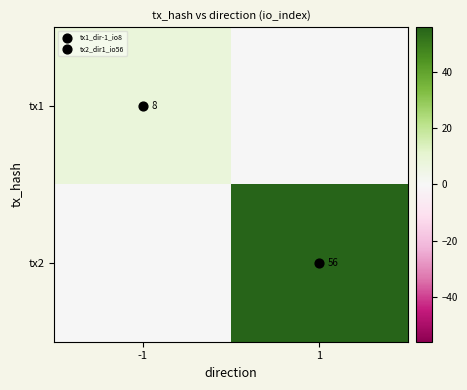

What is the difference between the maximum and minimum values in the tx1 series?

8